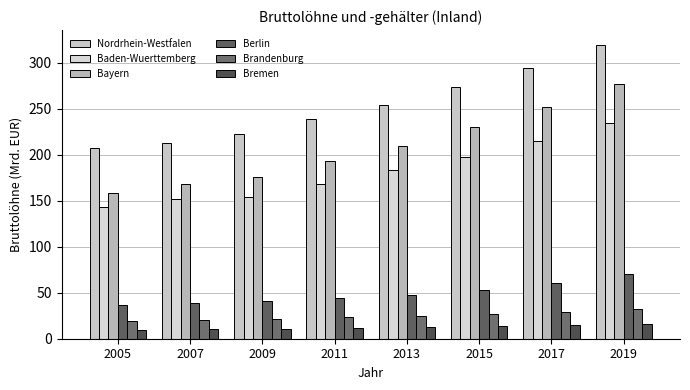

How many data points does each series have?

8